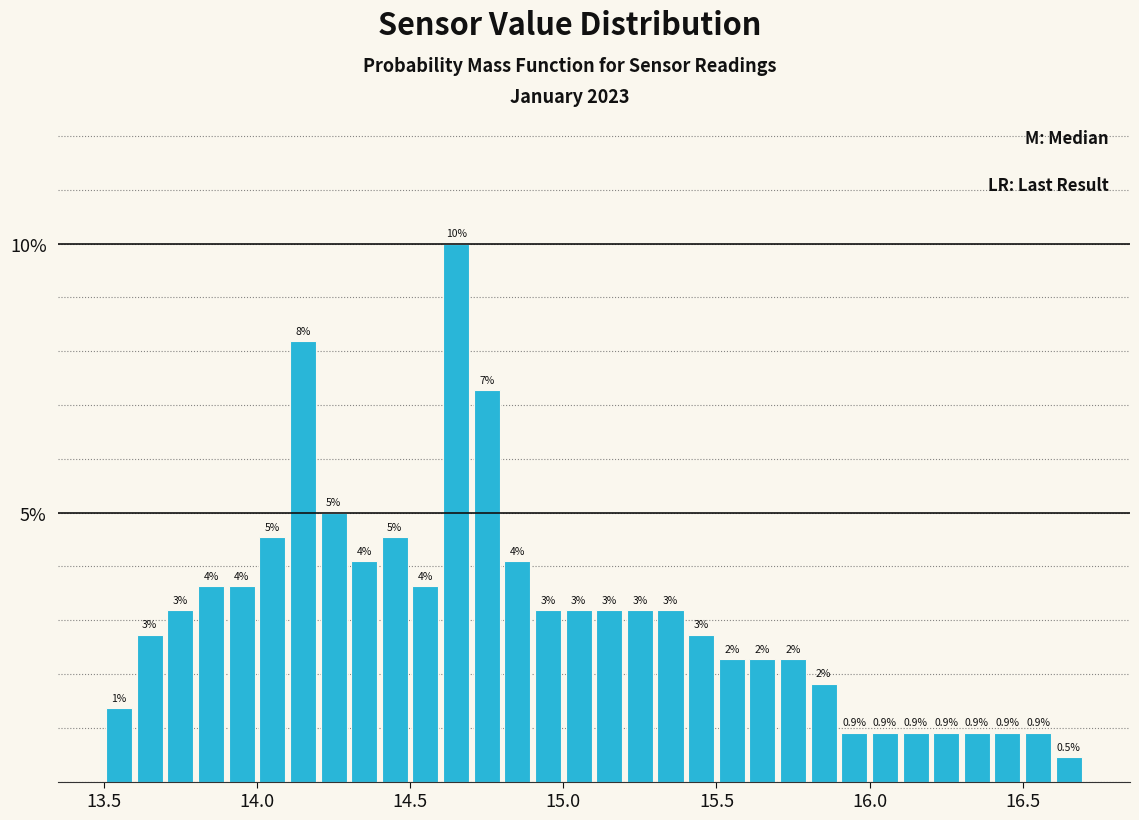

Read against the x-axis, roughly where is the centre of the tallest bar?

14.65